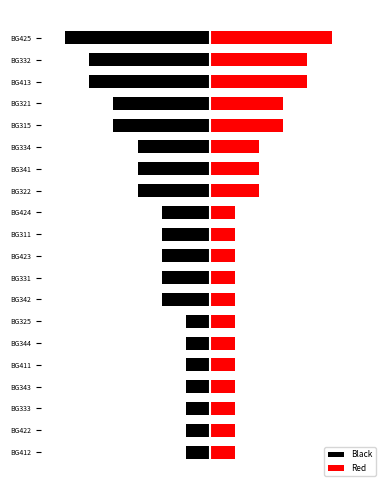

Rank the series by their average value, from highest to lowest.

Red, Black